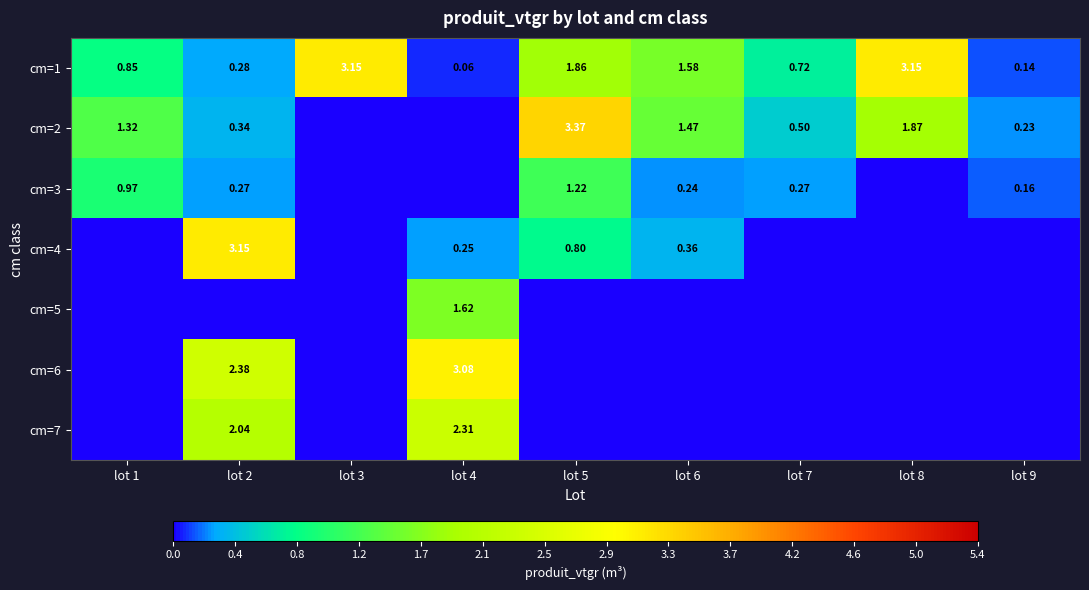

Is the value of cm=3 at lot 9 greater than the value of cm=4 at lot 2?

No